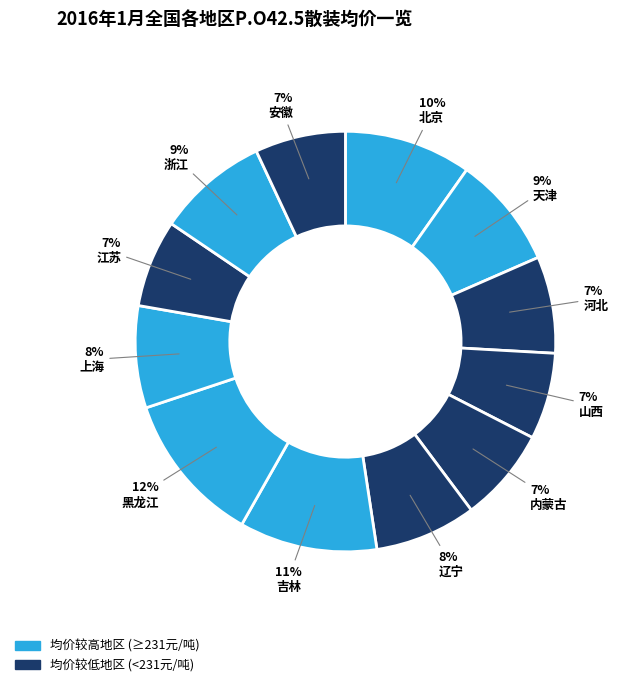

How many segments does this pie chart have?

12